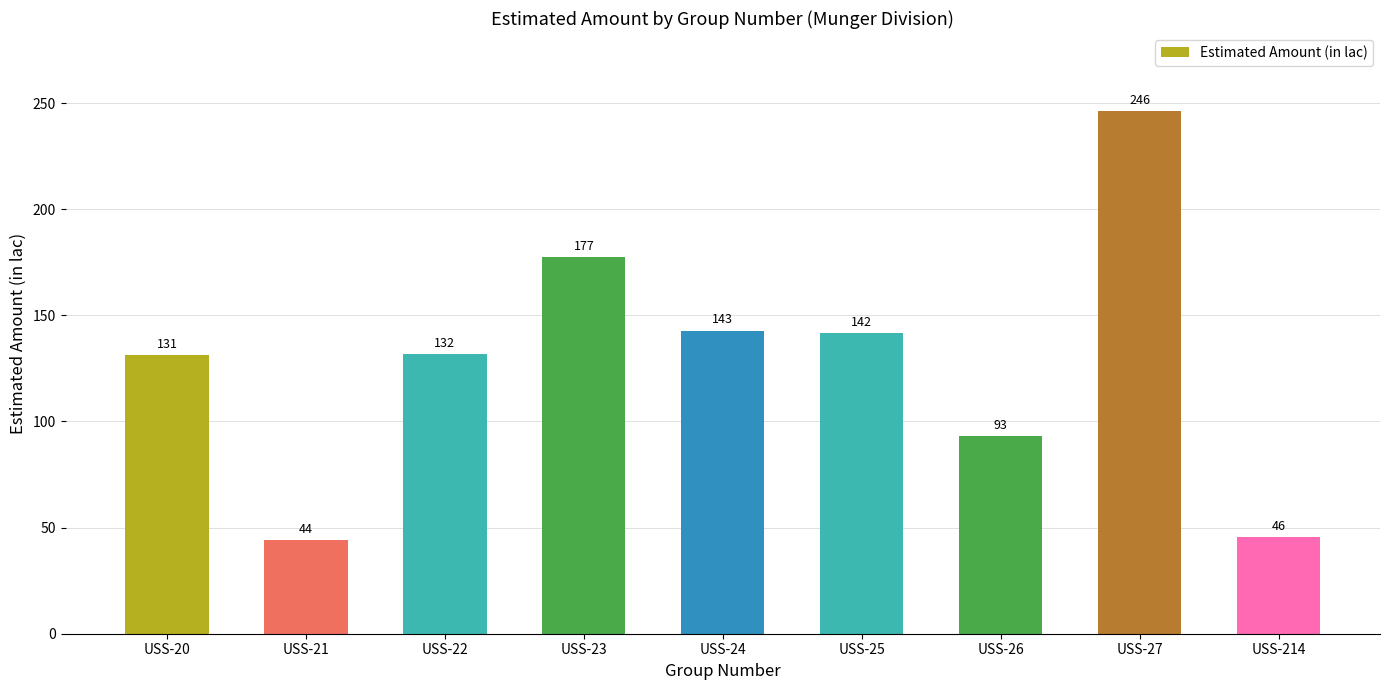

Between USS-21 and USS-22, which is larger?

USS-22